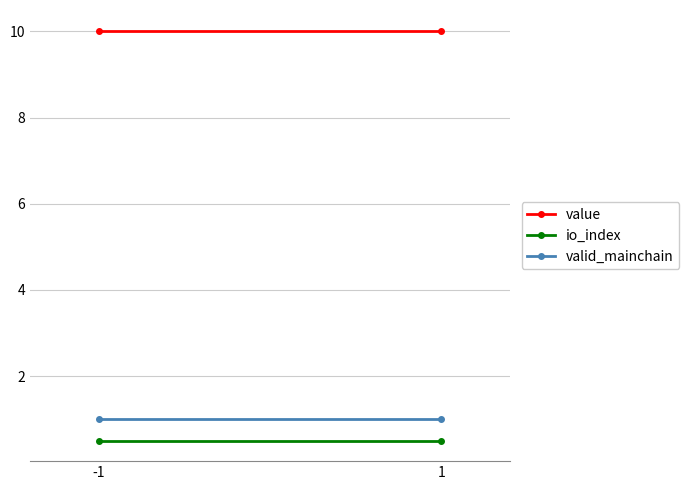

At which label does io_index reach its minimum?

-1